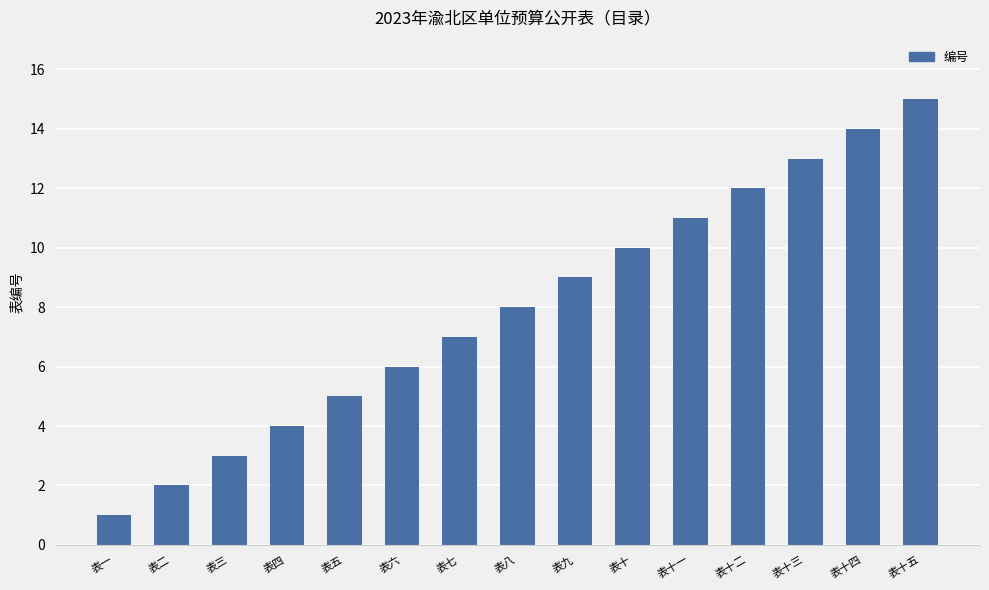

Reading left to right, extract all data points from this chart.

1	2	3	4	5	6	7	8	9	10	11	12	13	14	15